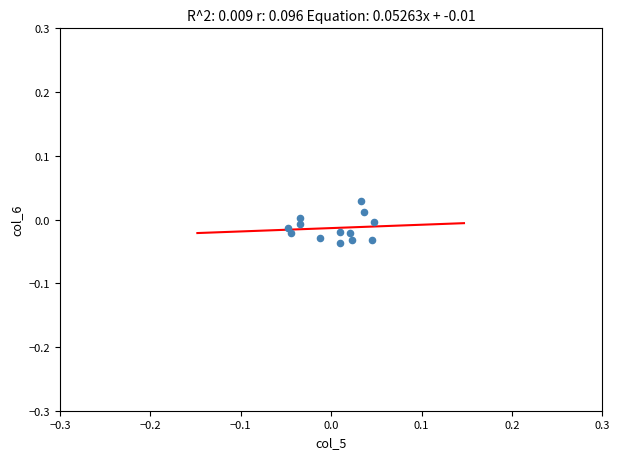

How many points are shown in the scatter plot?

13